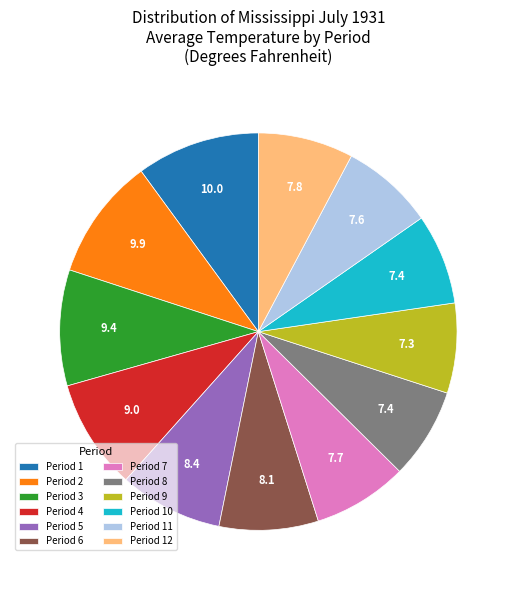

What is the ratio of the value at Period 9 to the value at Period 5?

0.9